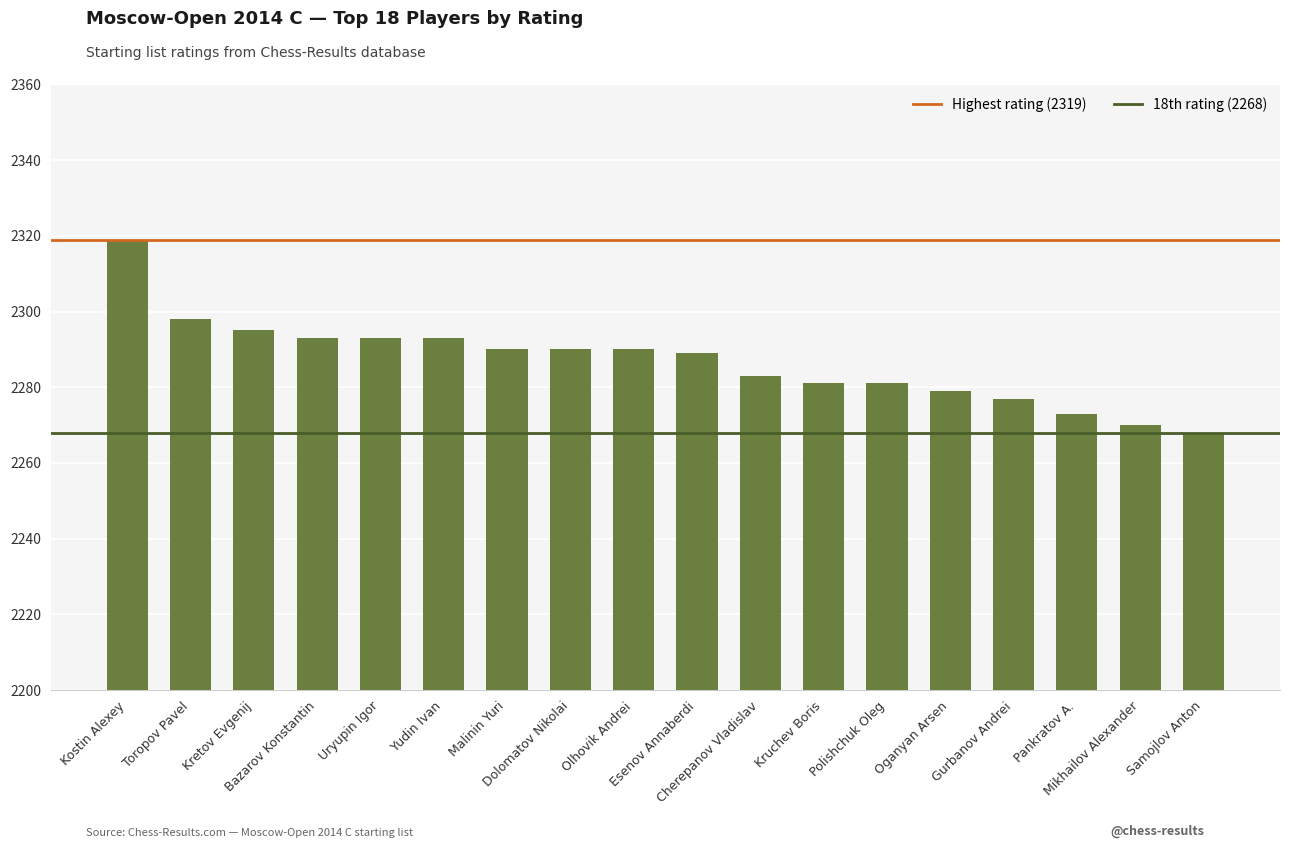

What is the maximum value shown in the chart?

2319